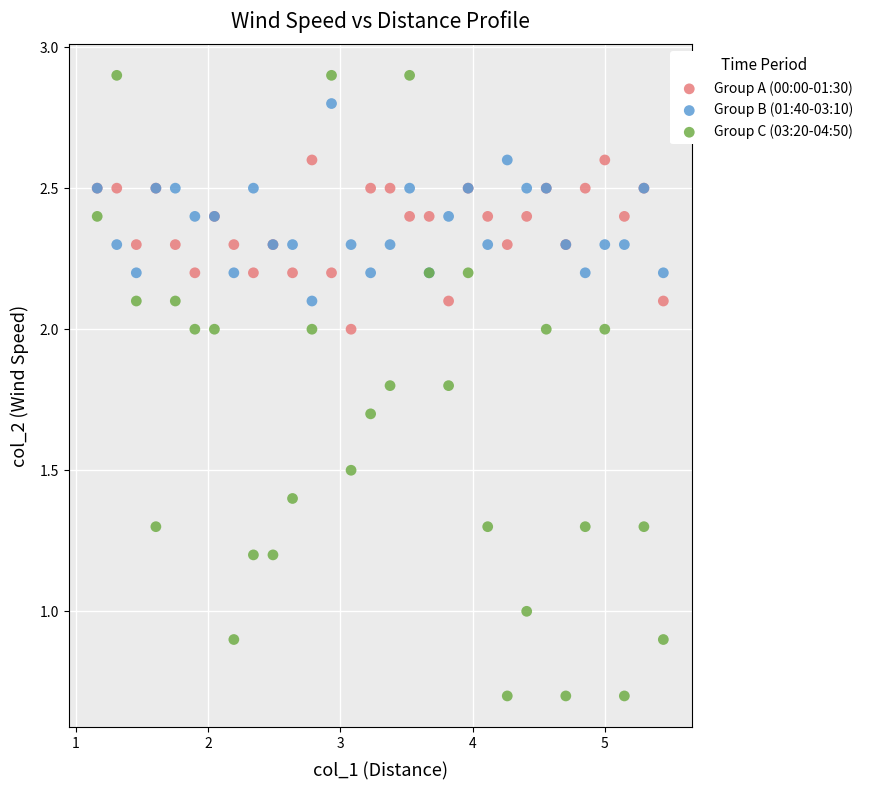

What are all the series names shown in the legend?

Group A (00:00-01:30), Group B (01:40-03:10), Group C (03:20-04:50)